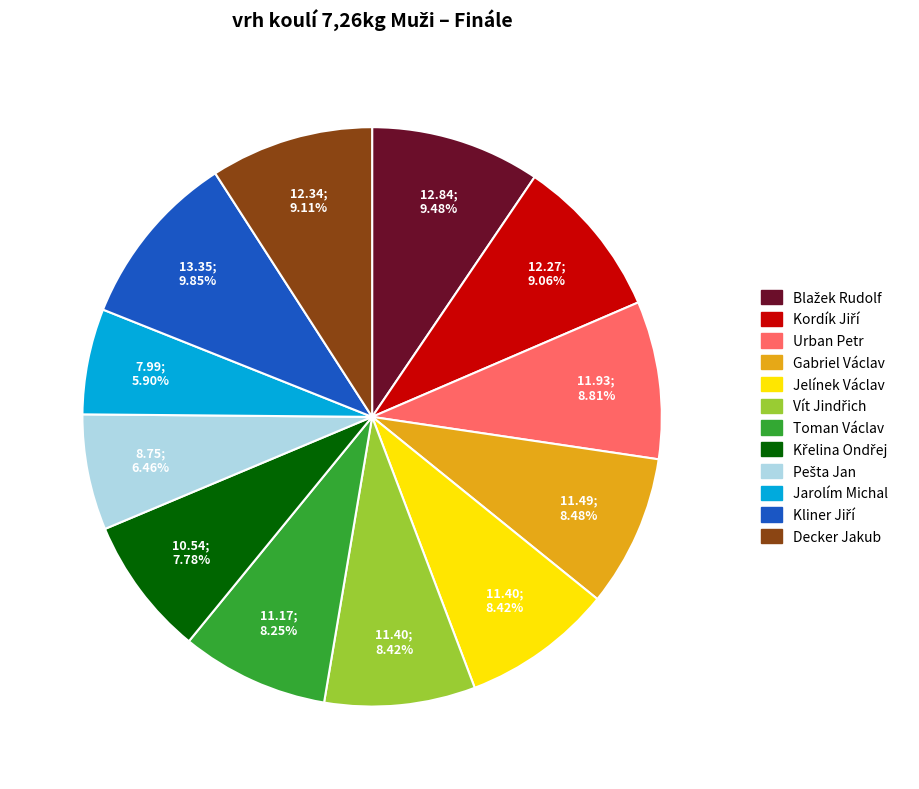

Which category has the smallest portion of the pie?

Jarolím Michal